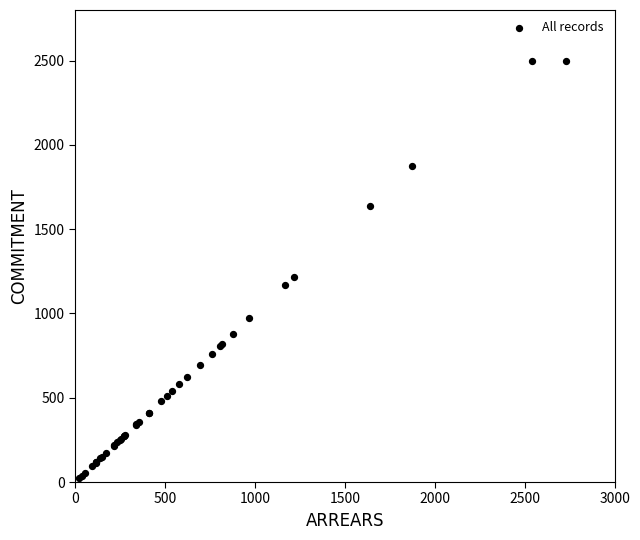

What Y value in the scatter plot is closest to 1261?

1217.2